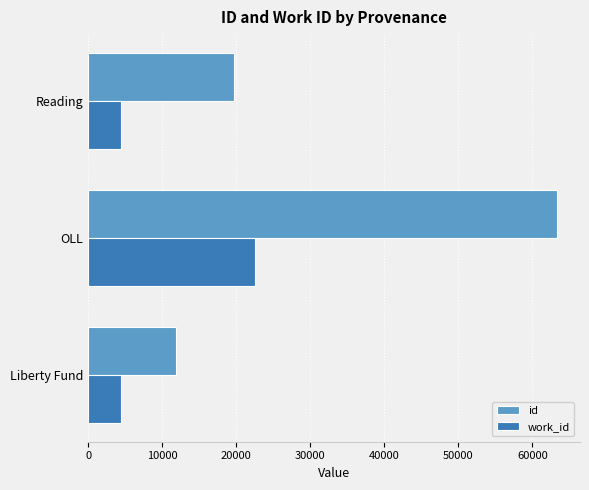

Which series changed the most between Liberty Fund and OLL?

id